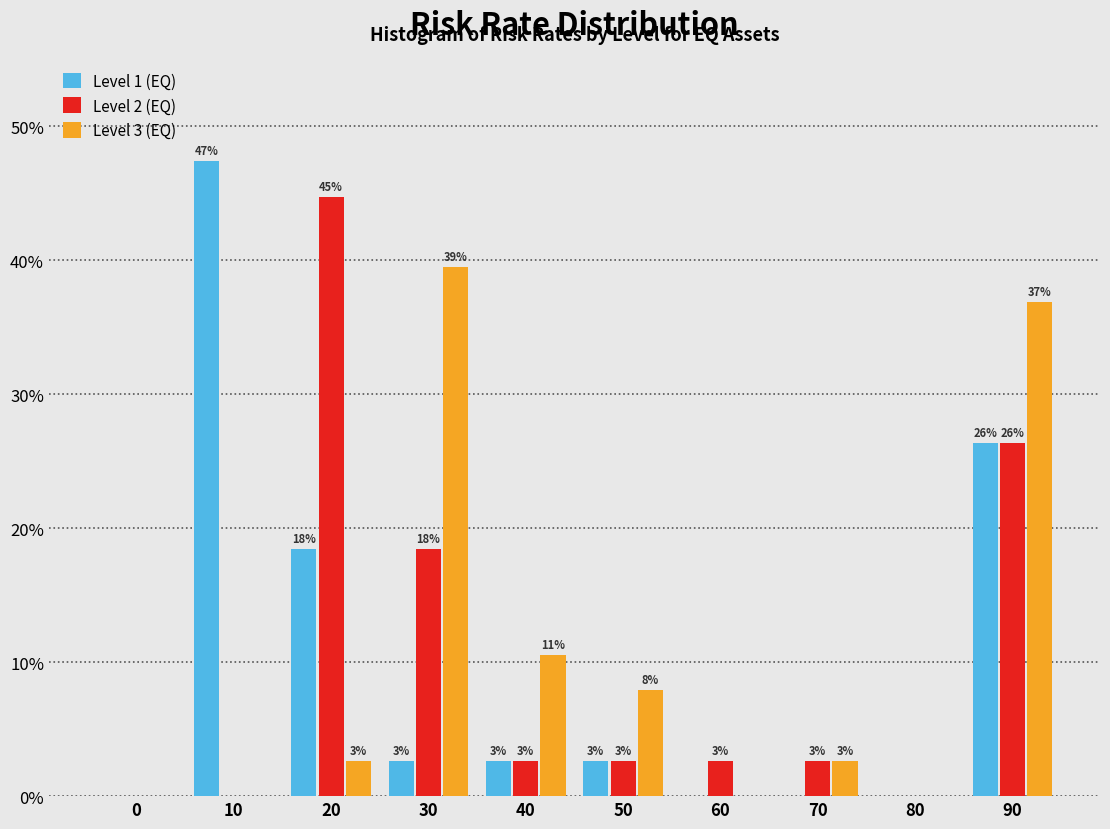

Are the bars horizontal?

No